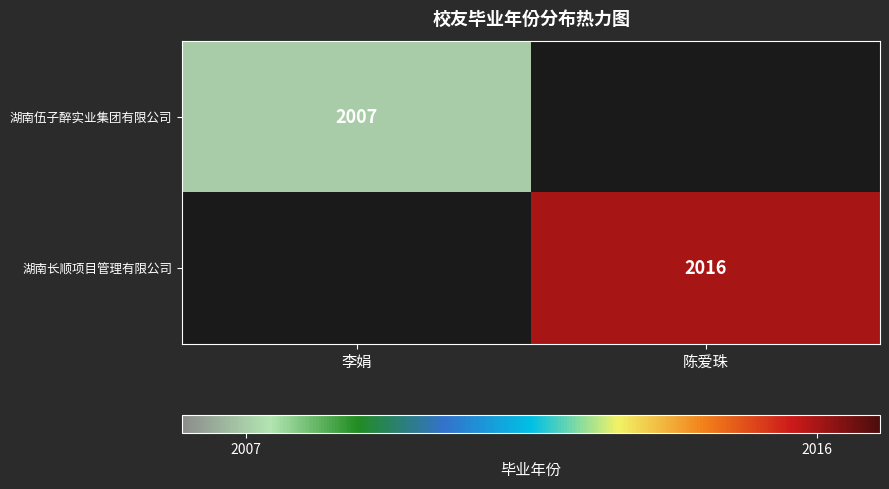

The value of 湖南伍子醉实业集团有限公司 at 李娟 is 2007. True or false?

True